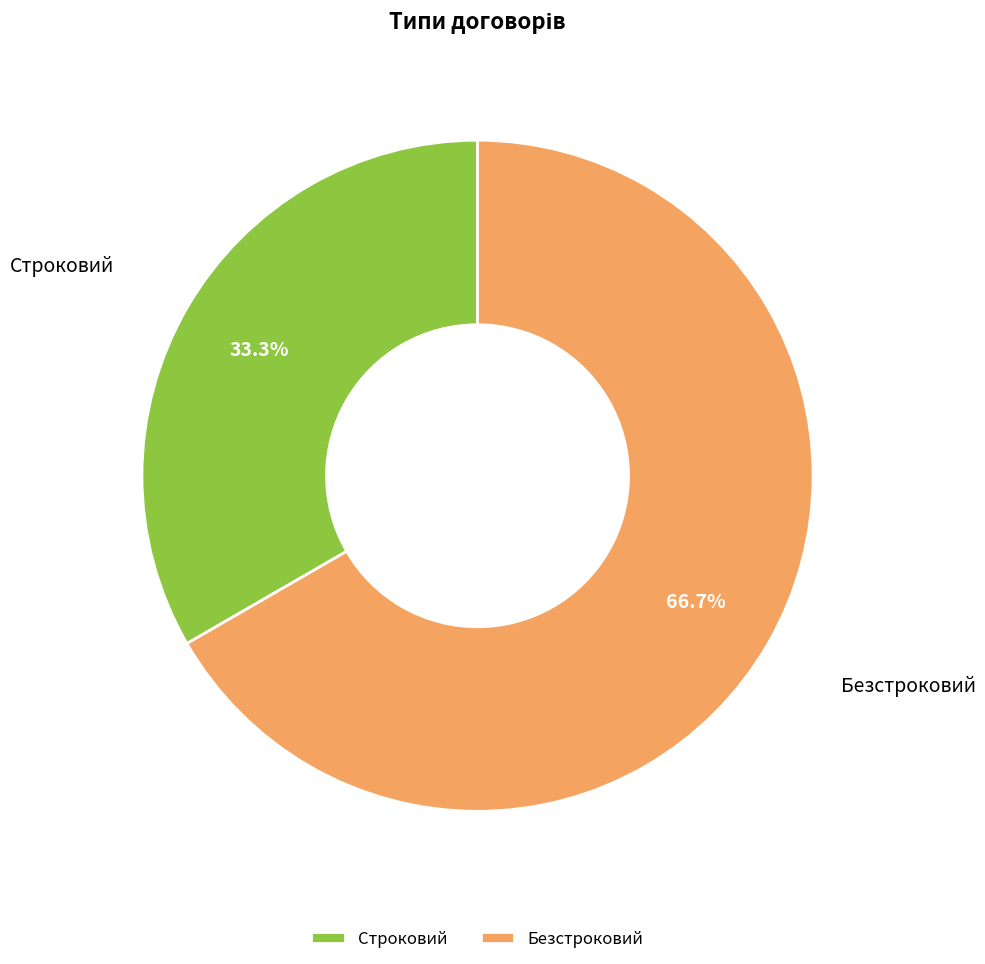

Which slice represents more than half of the pie?

Безстроковий